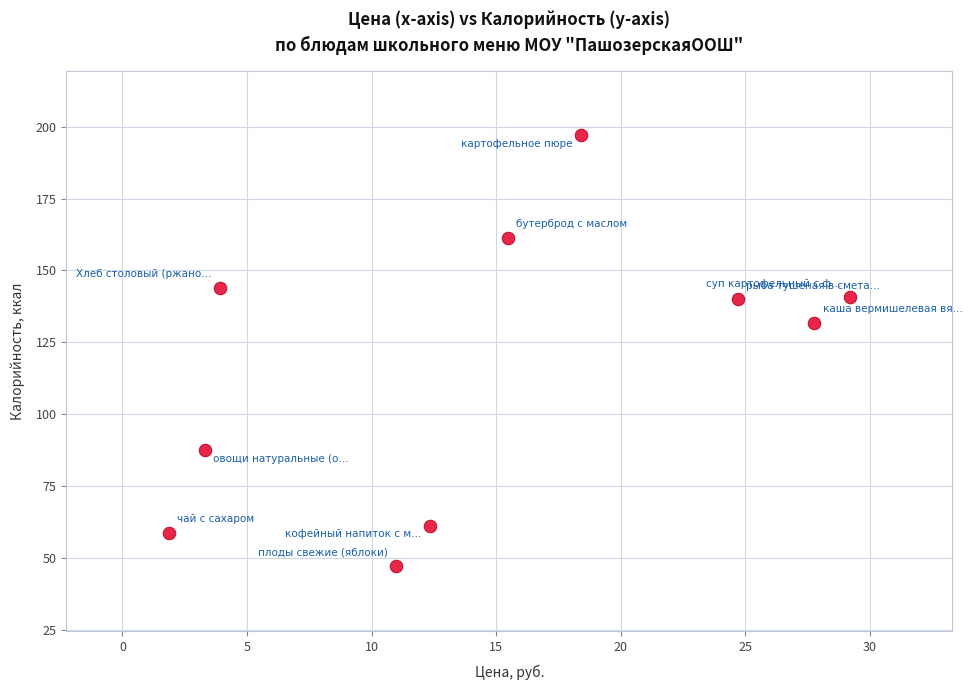

What Y value in the scatter plot is closest to 122?

131.8